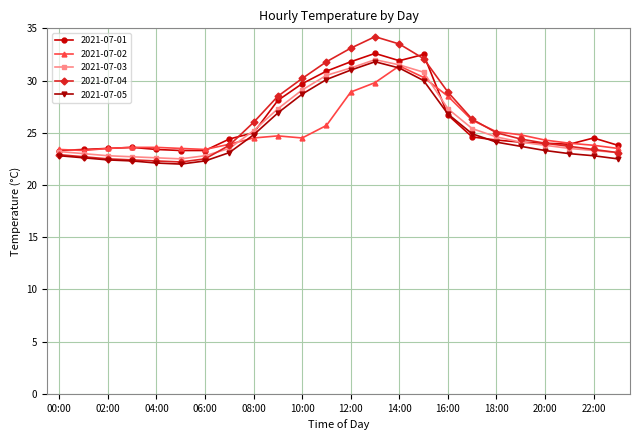

What is the minimum value shown in the chart?

22.0